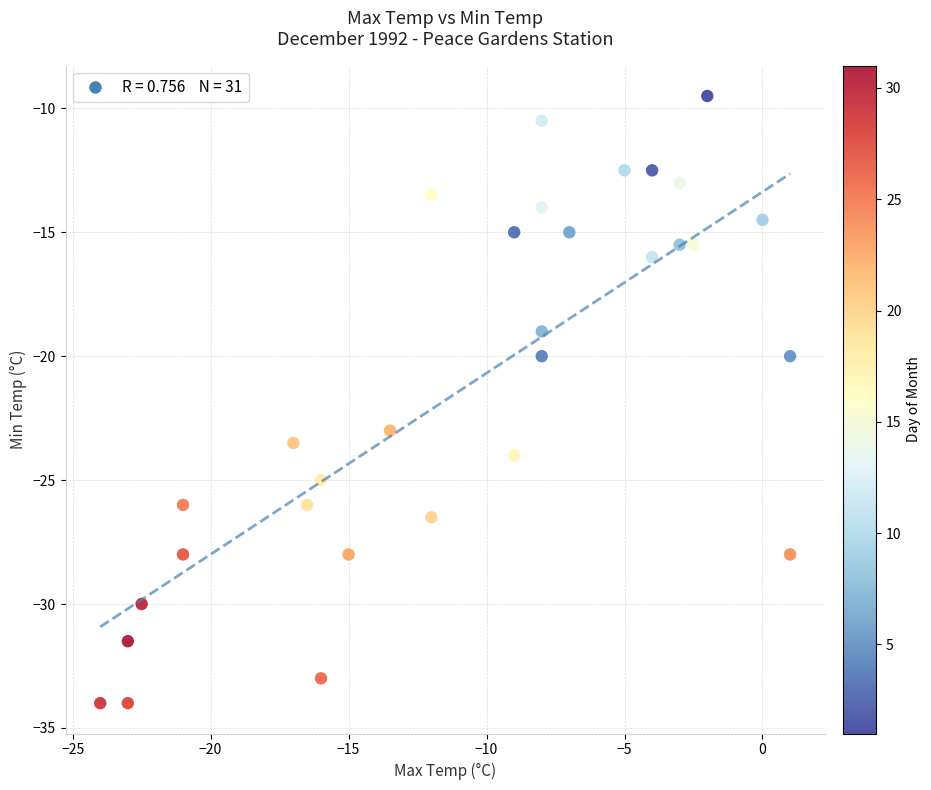

What is the range of X values (max minus min)?

25.0